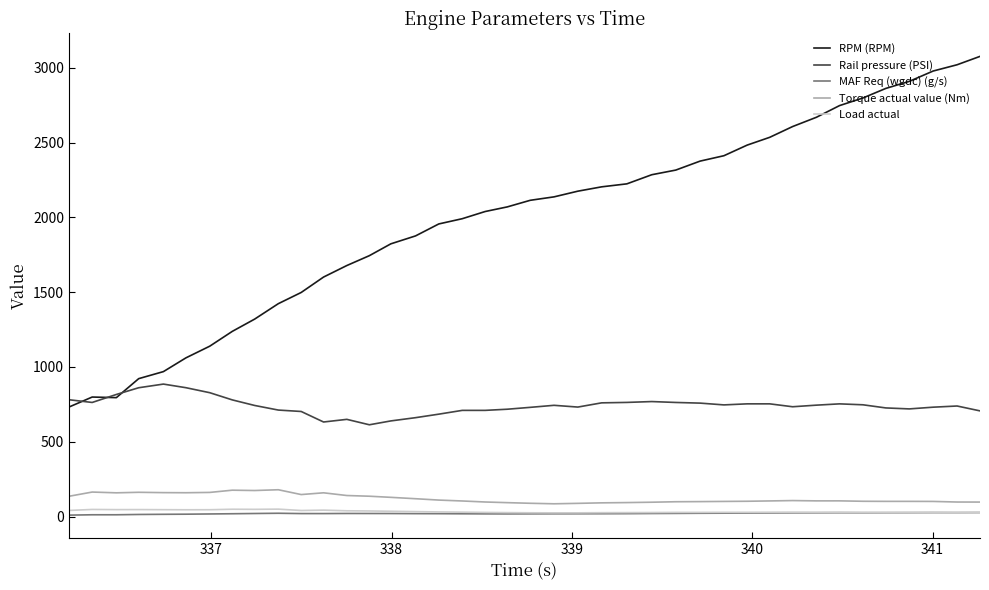

True or false: Torque actual value (Nm) and Rail pressure (PSI) cross at least once.

False